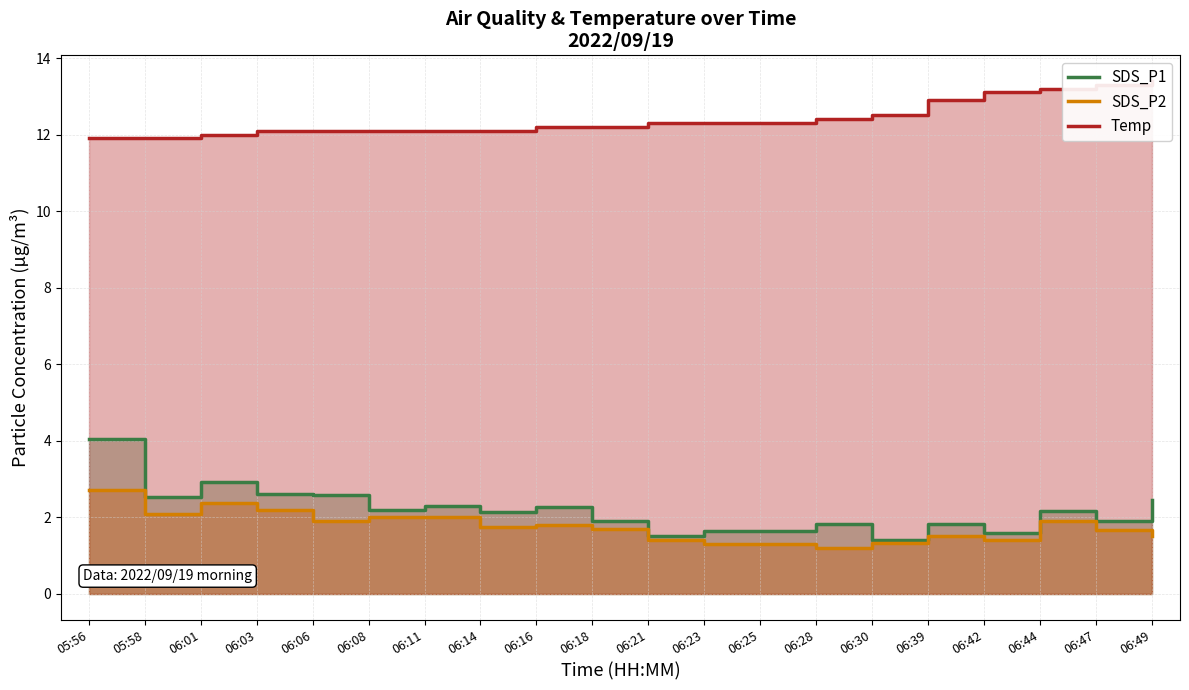

True or false: SDS_P2 has more than 0 points higher than both neighbors.

True